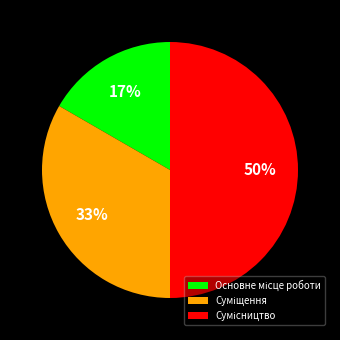

To the nearest percent, what is the difference between the largest and smallest slice percentages?

33%